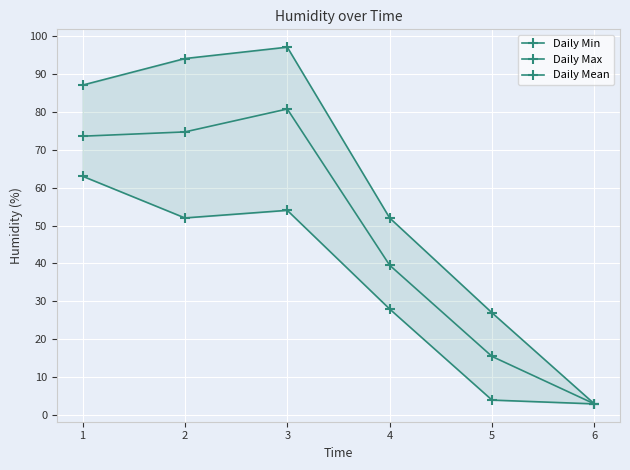

What is the difference between the maximum and second lowest values in the Daily Mean series?

65.2